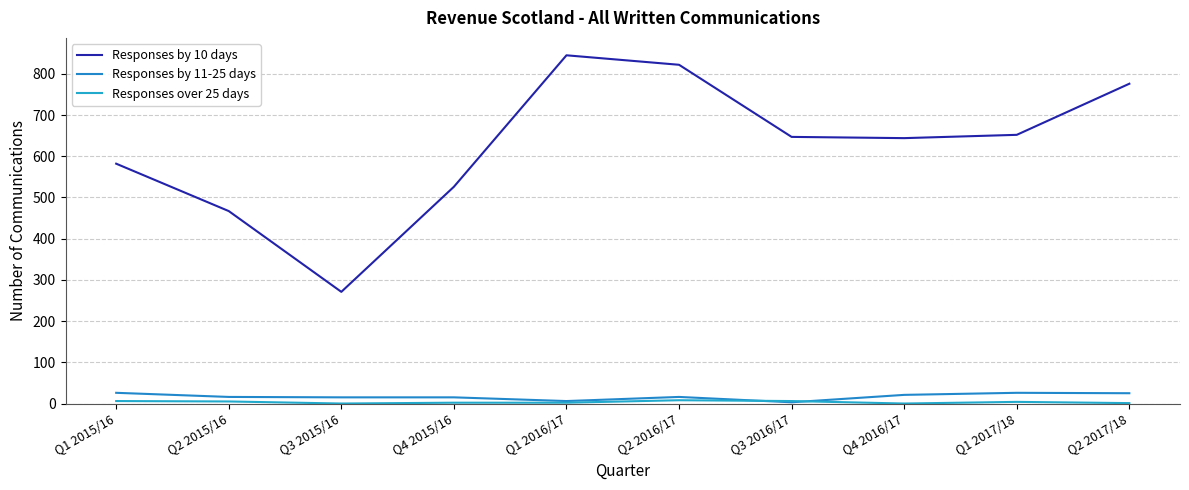

Read the Responses over 25 days value at Q3 2016/17.

6